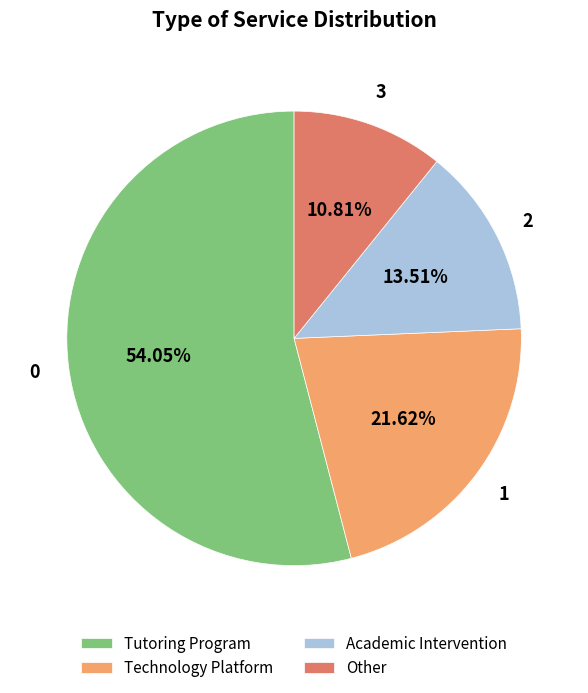

Which slice is the smallest?

Other